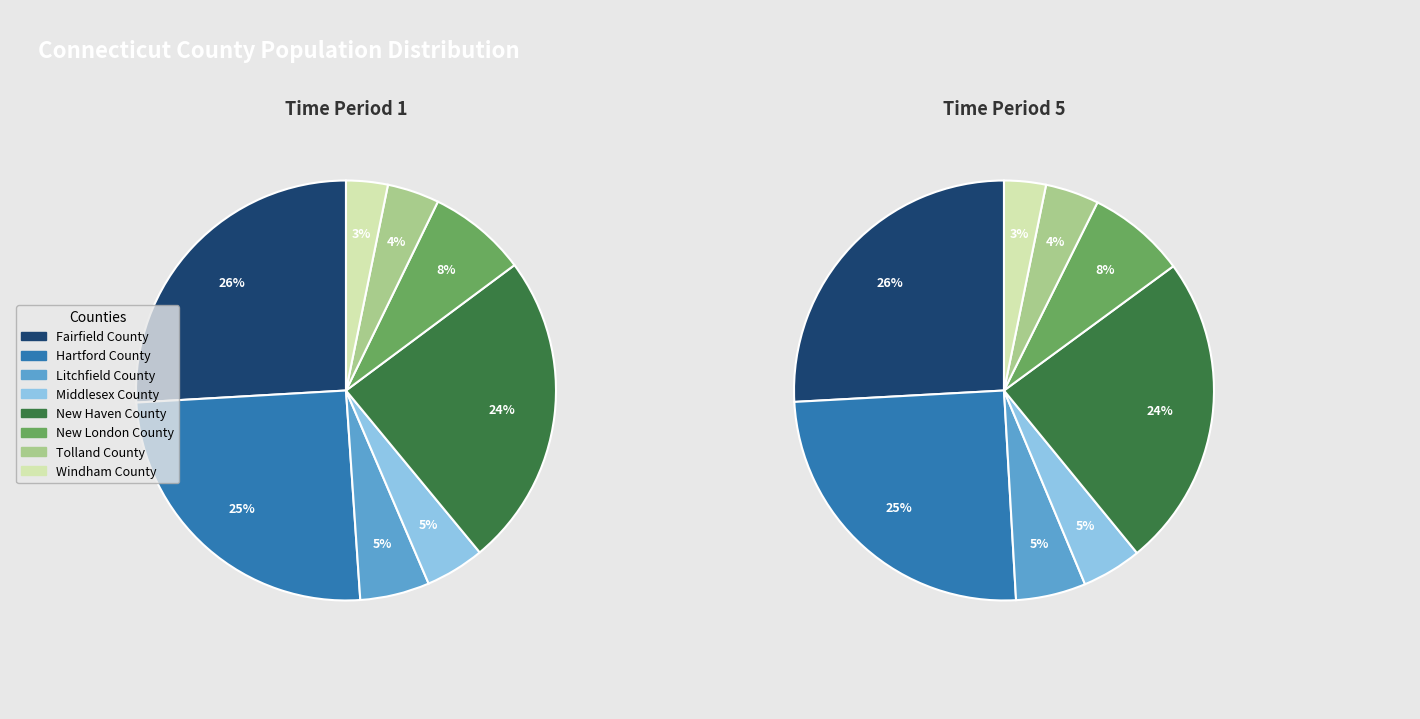

Does Fairfield County represent more than half of the total?

No